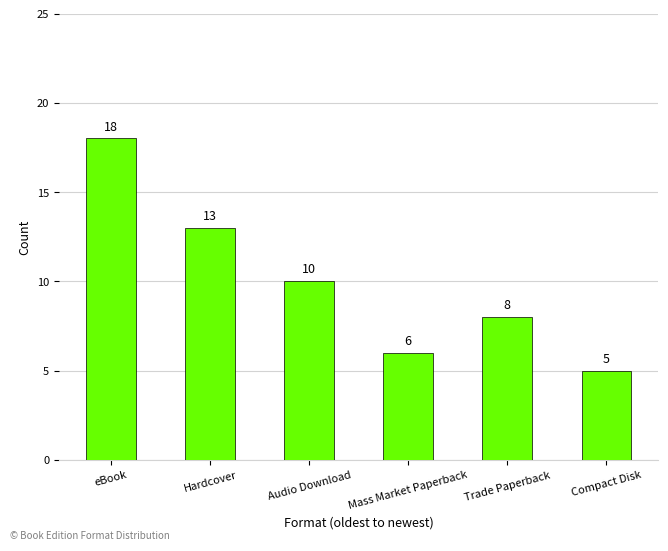

At which category does the chart reach its peak across all series?

eBook